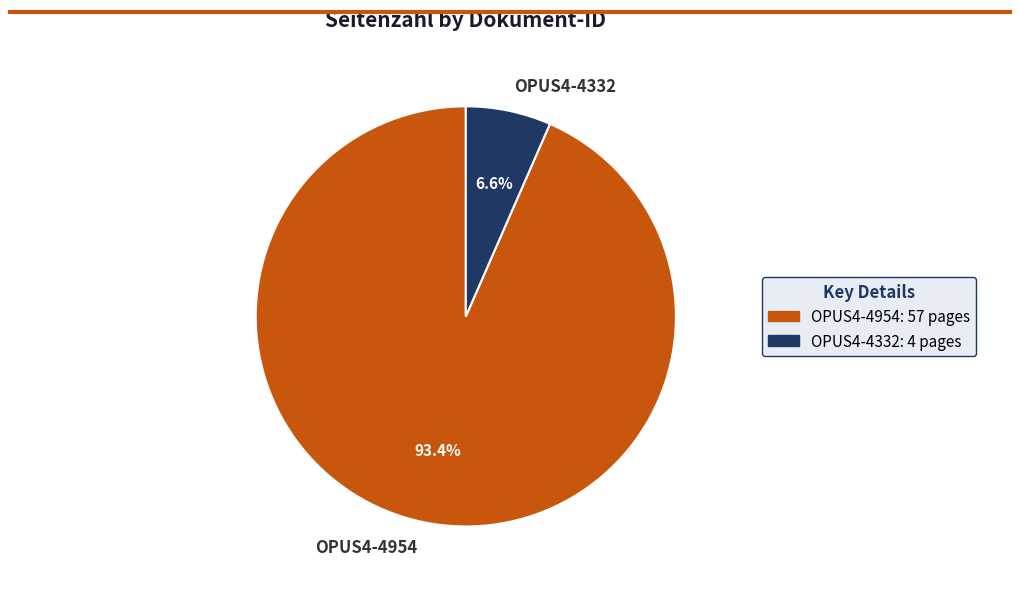

To the nearest percent, what is the combined percentage of OPUS4-4332 and OPUS4-4954?

100%